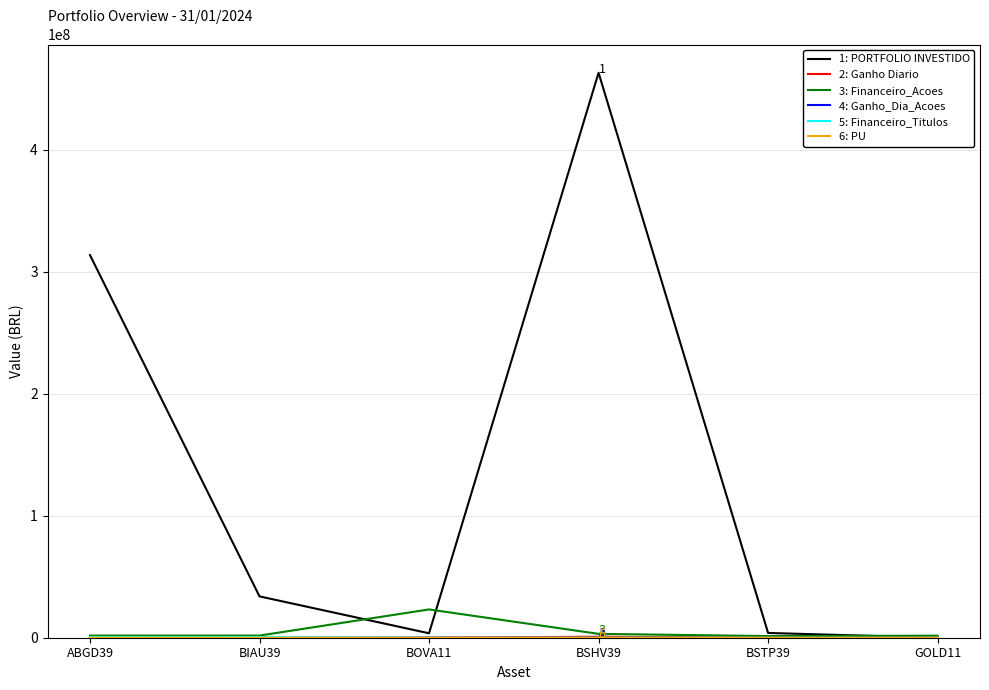

What is the maximum value shown in the chart?

463150414.3